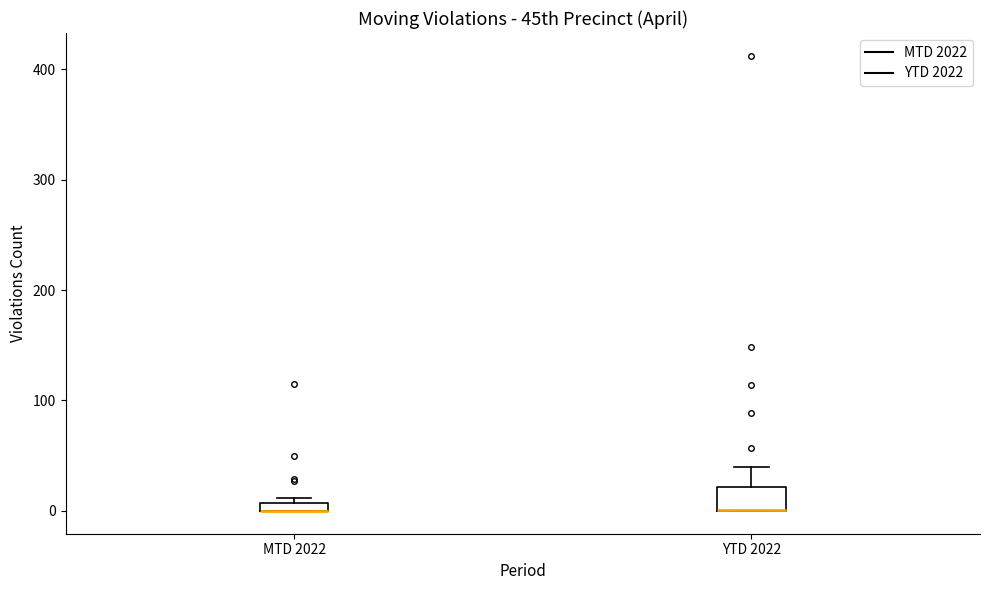

Which box is the tallest, from its lower edge to its upper edge?

YTD 2022